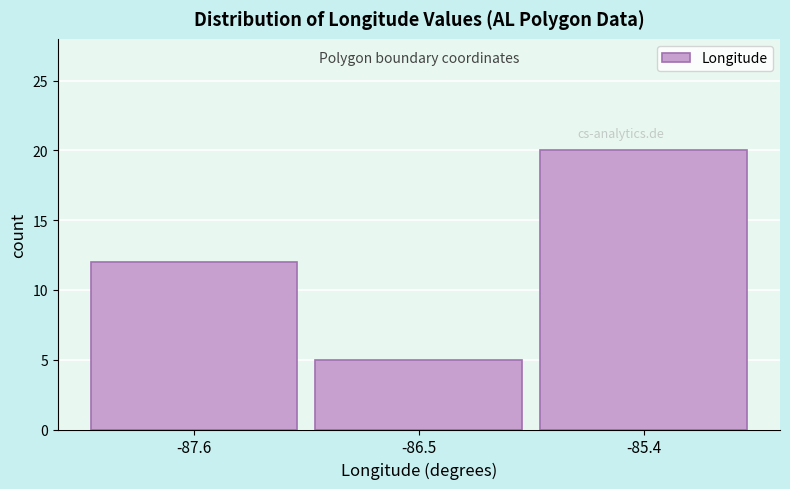

Reading left to right, list all the values displayed in this chart.

12	5	20